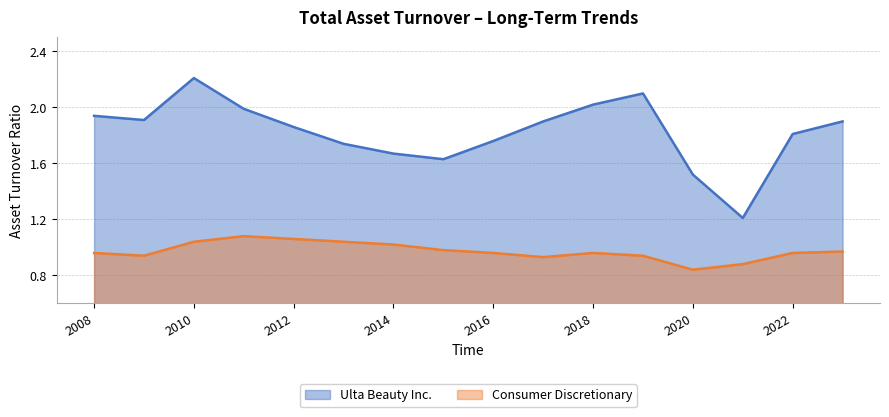

In Consumer Discretionary, how many points are lower than both neighbors (excluding endpoints)?

3